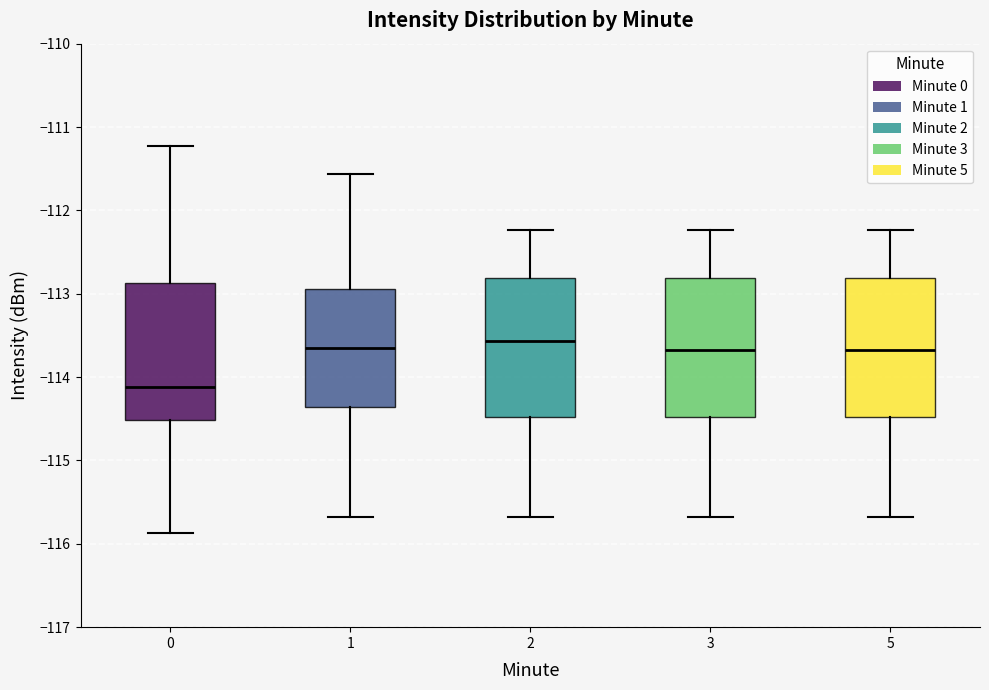

Where does the upper whisker of the box at x = 1 end on the y-axis? The values are not printed on the chart, so give them approximately, as read against the axis.

-111.6